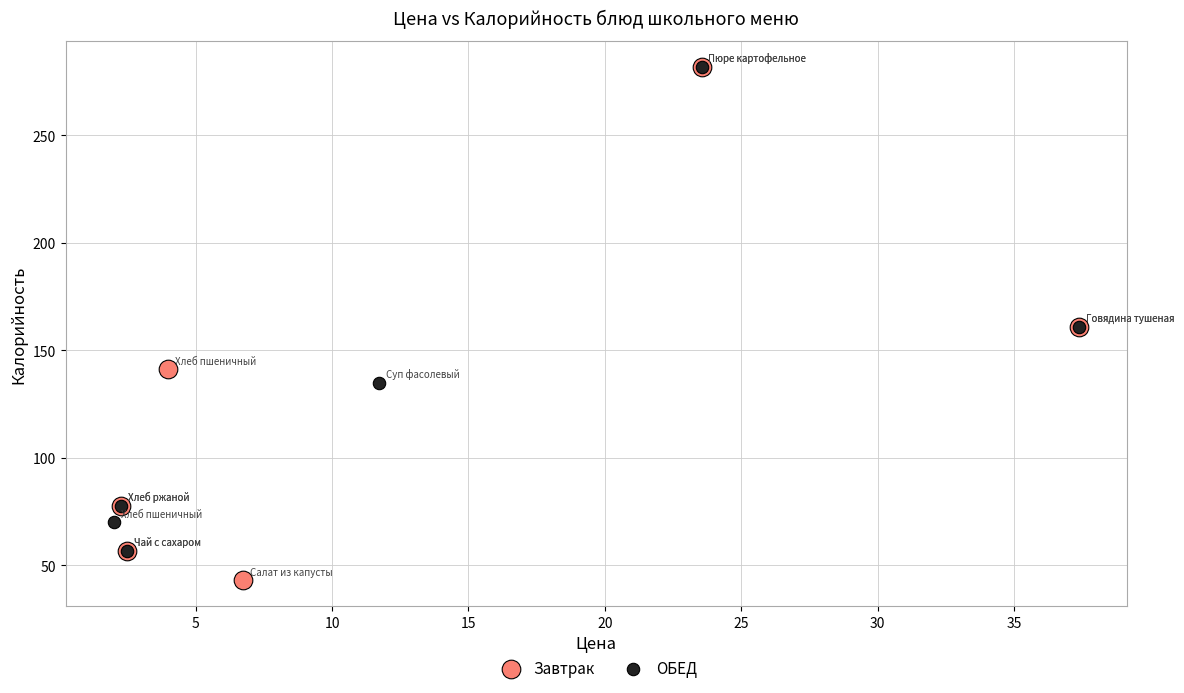

Which series reaches the minimum Y coordinate?

Завтрак